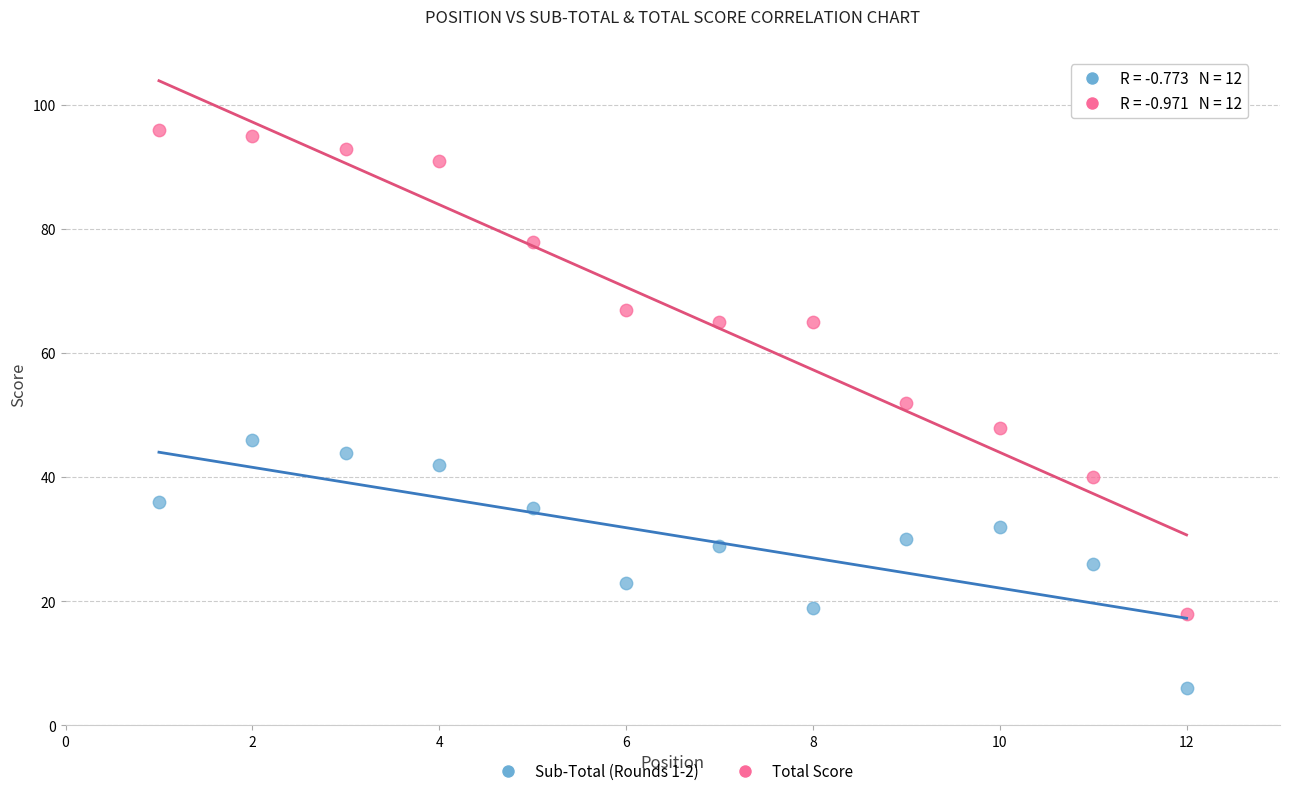

Which series contains the highest Y value?

Total Score